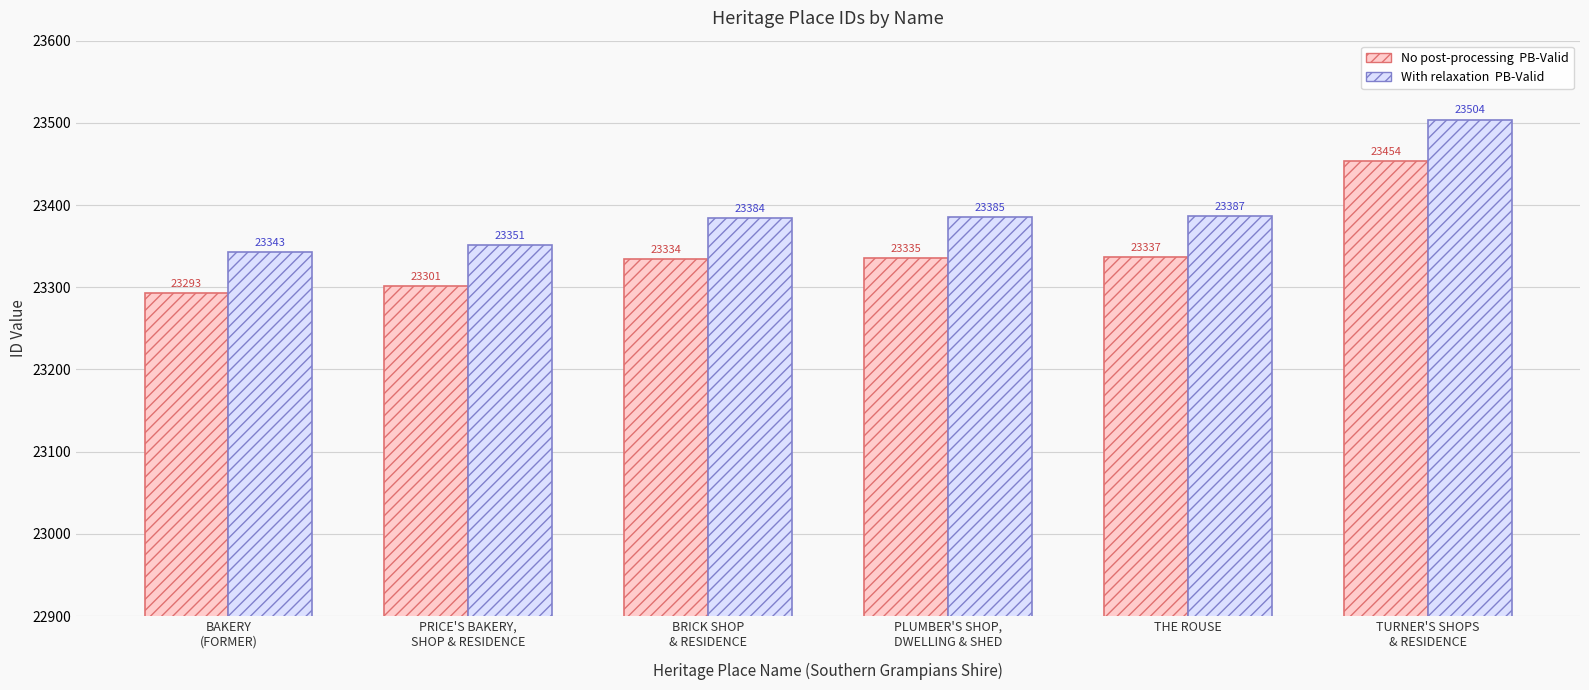

What is the total value across all series at THE ROUSE?

46724